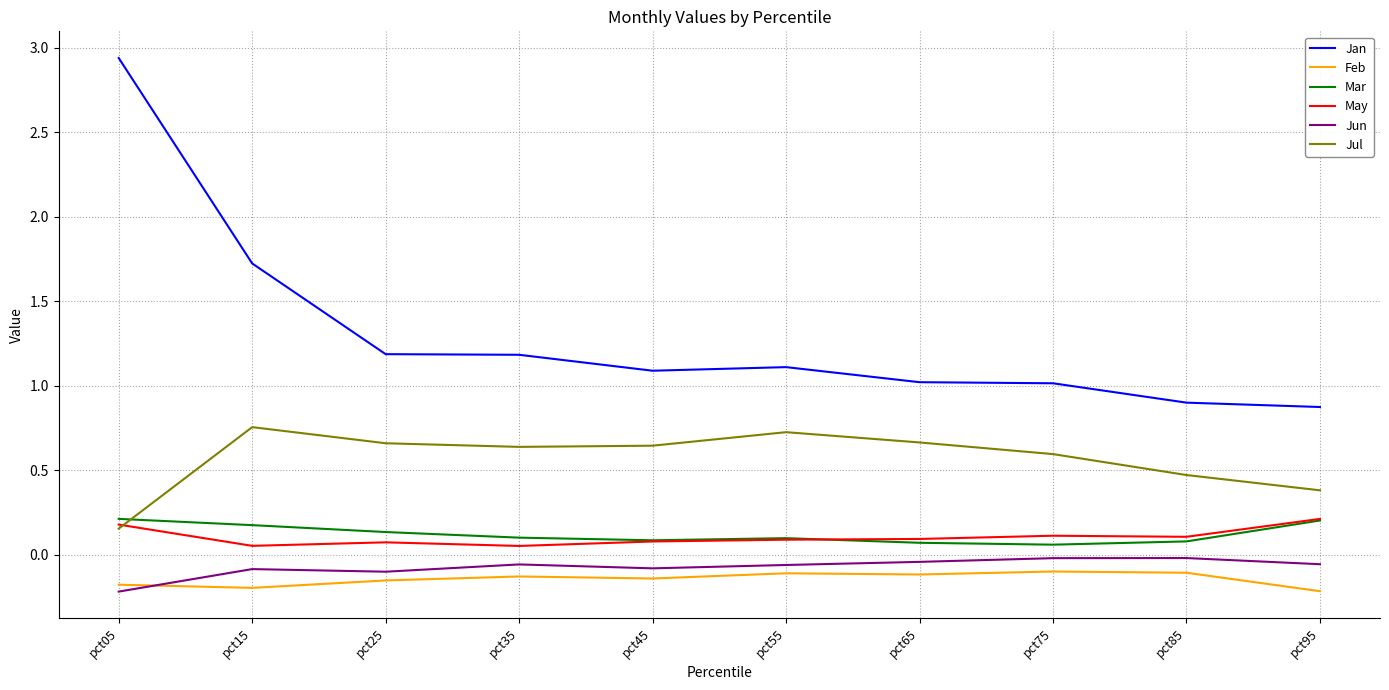

How many lines are shown in the chart?

6